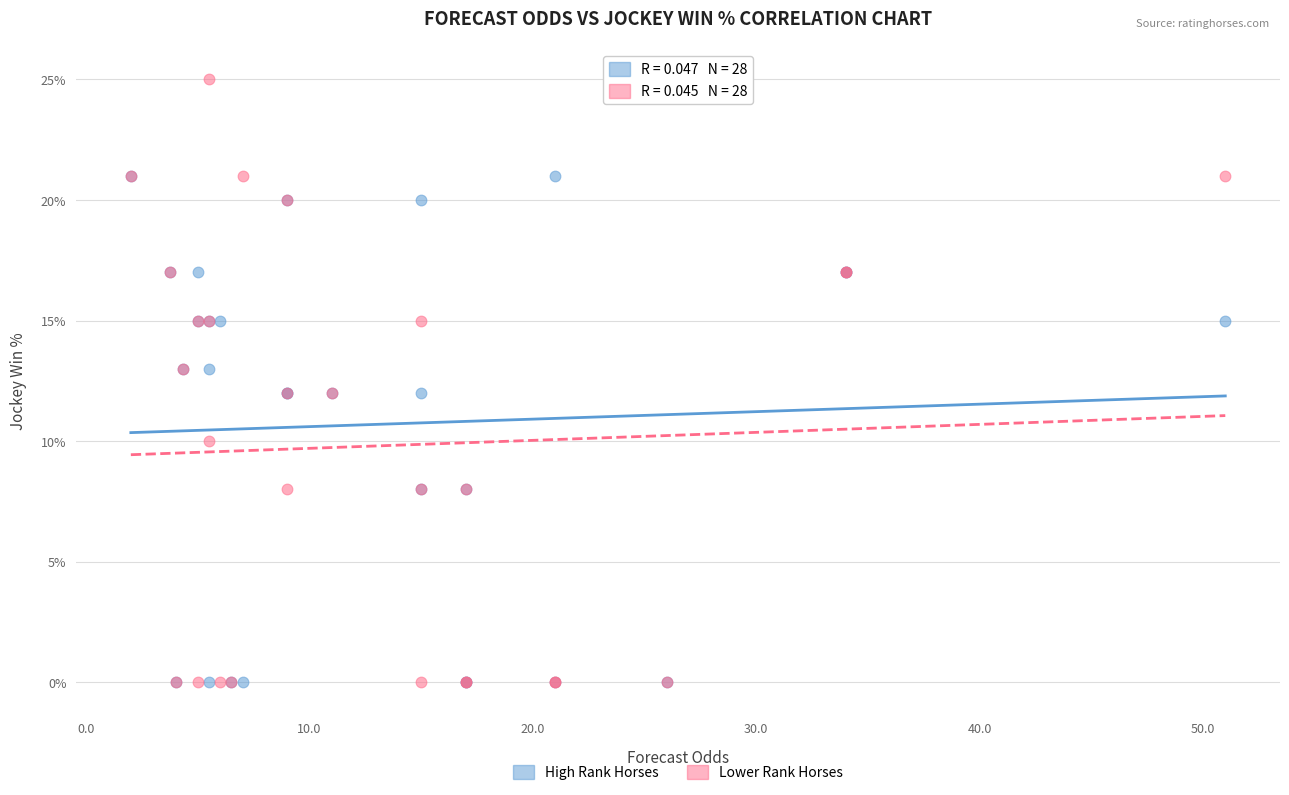

What are all the series names shown in the legend?

High Rank Horses, Lower Rank Horses